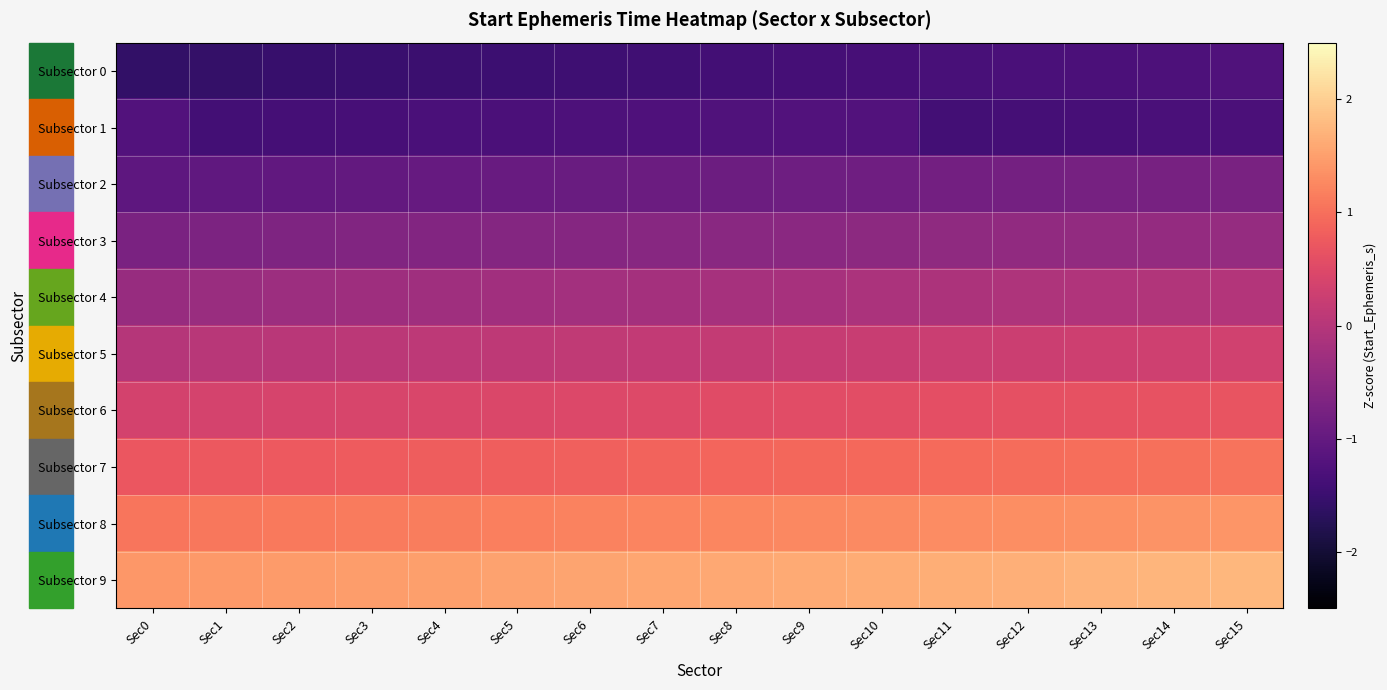

At Sec9, list the series in order from largest to smallest.

Subsector 9, Subsector 8, Subsector 7, Subsector 6, Subsector 5, Subsector 4, Subsector 3, Subsector 2, Subsector 1, Subsector 0